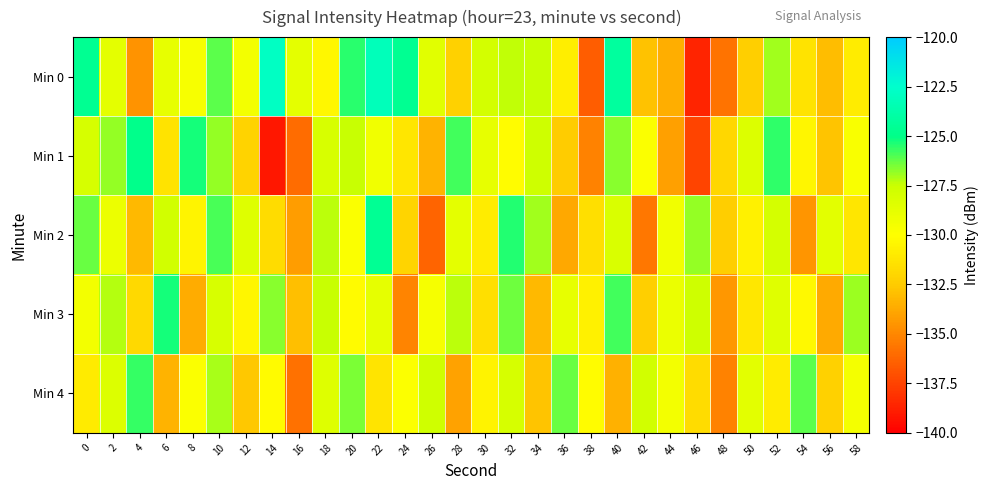

What is the total value across all series at 10?

-634.1